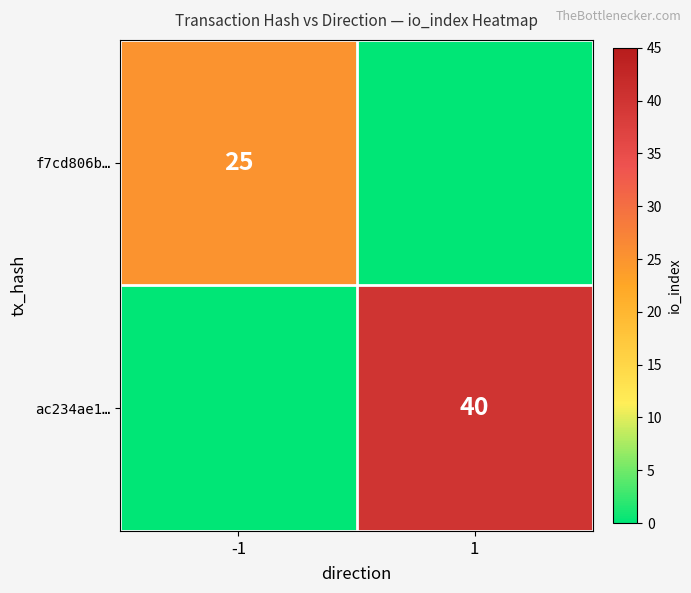

What is the greatest value displayed?

40